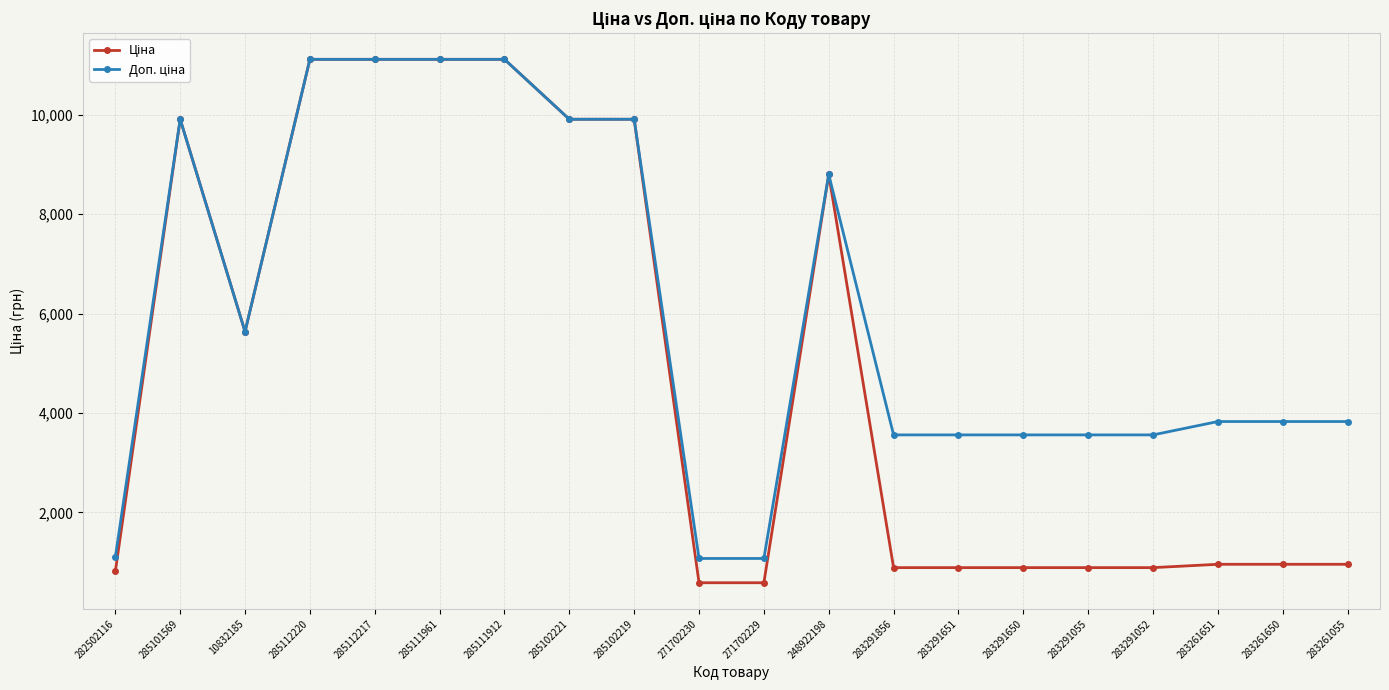

What is the label of the 7th point from the left?

285111912